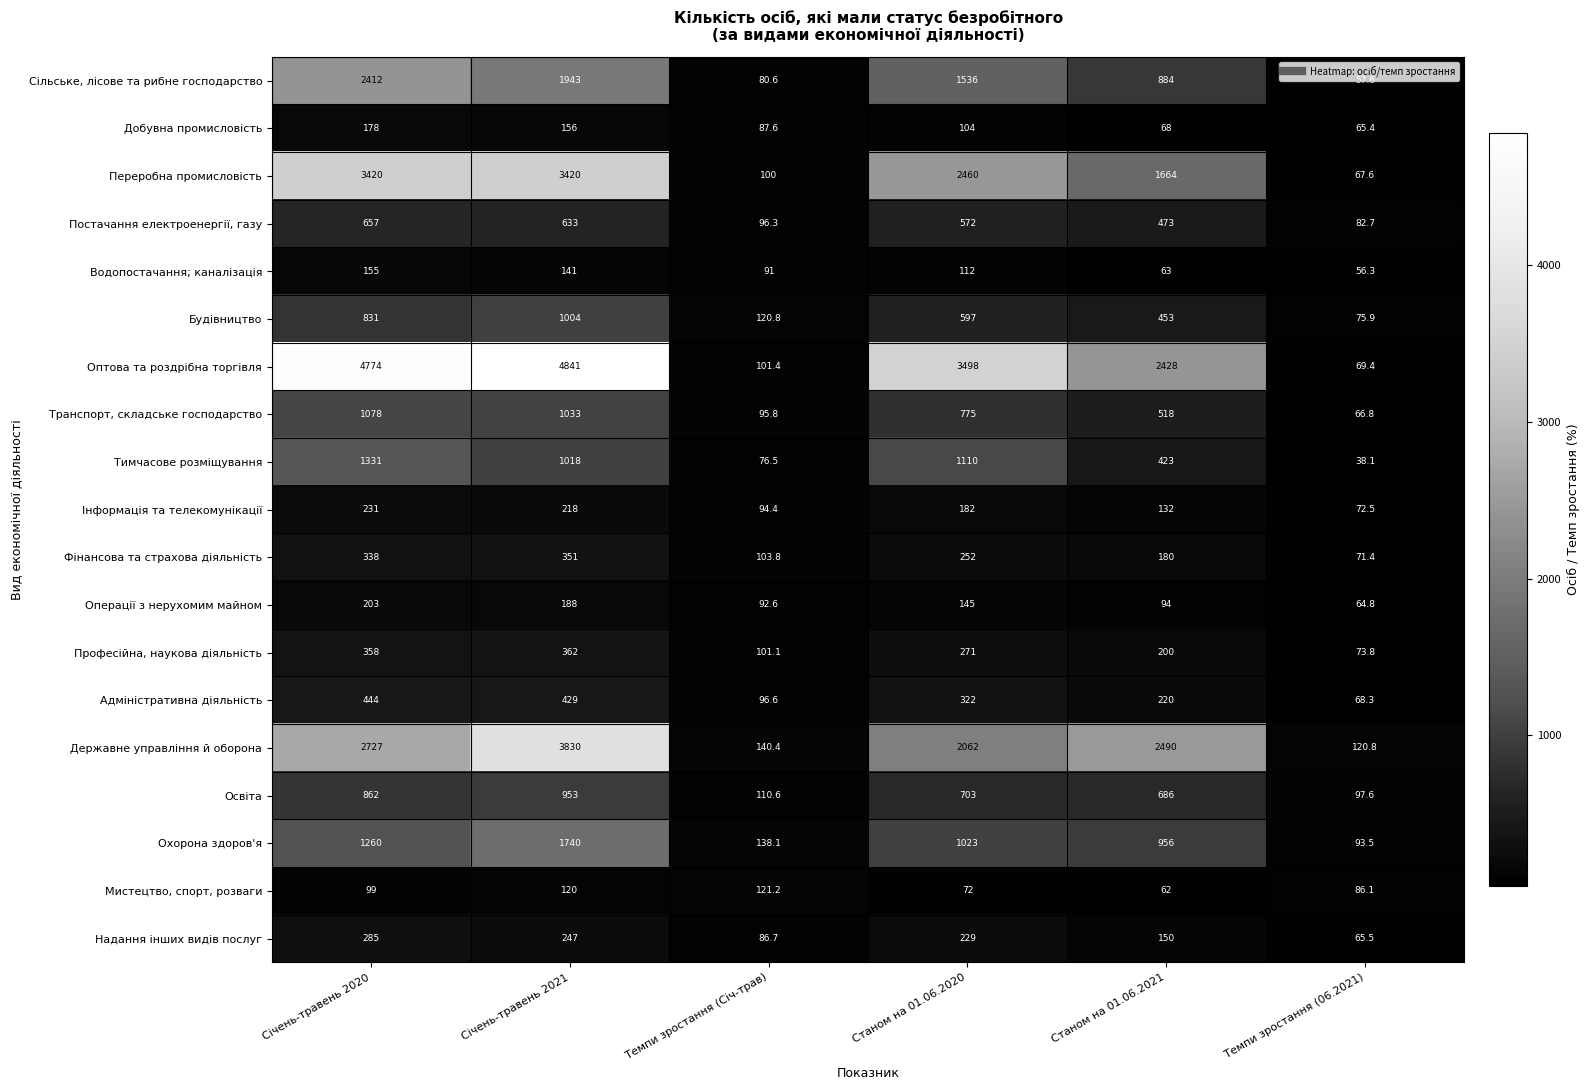

What is the maximum value shown in the chart?

4841.0